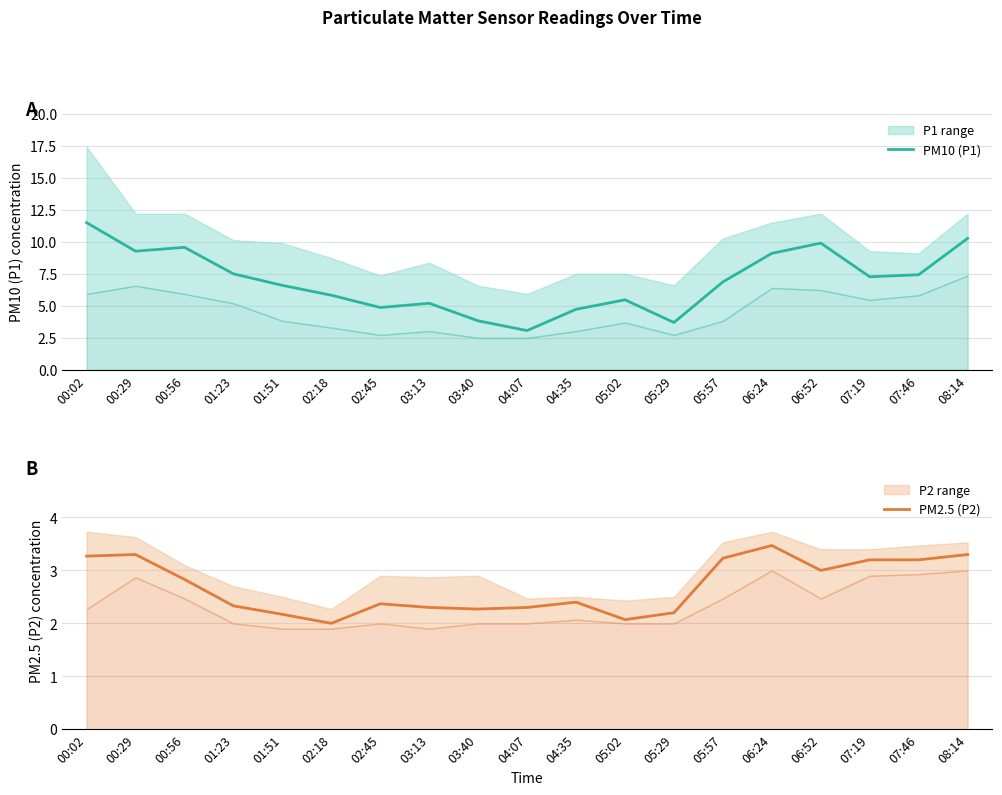

True or false: PM10 (P1) has a value of 13.4 at 01:23.

False